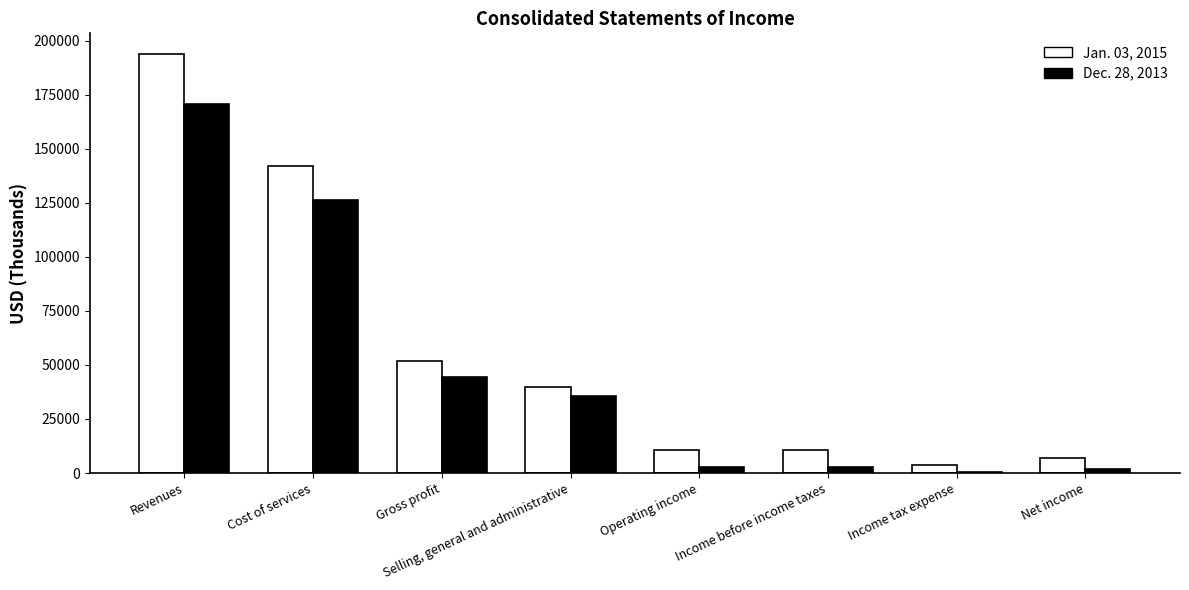

Is the value of Jan. 03, 2015 at Income tax expense greater than the value of Dec. 28, 2013 at Gross profit?

No